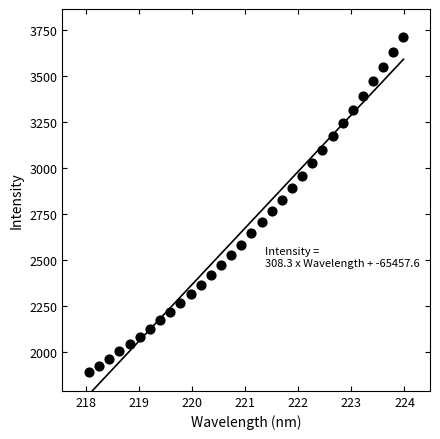

What is the range of Y values (max minus min)?

1829.9